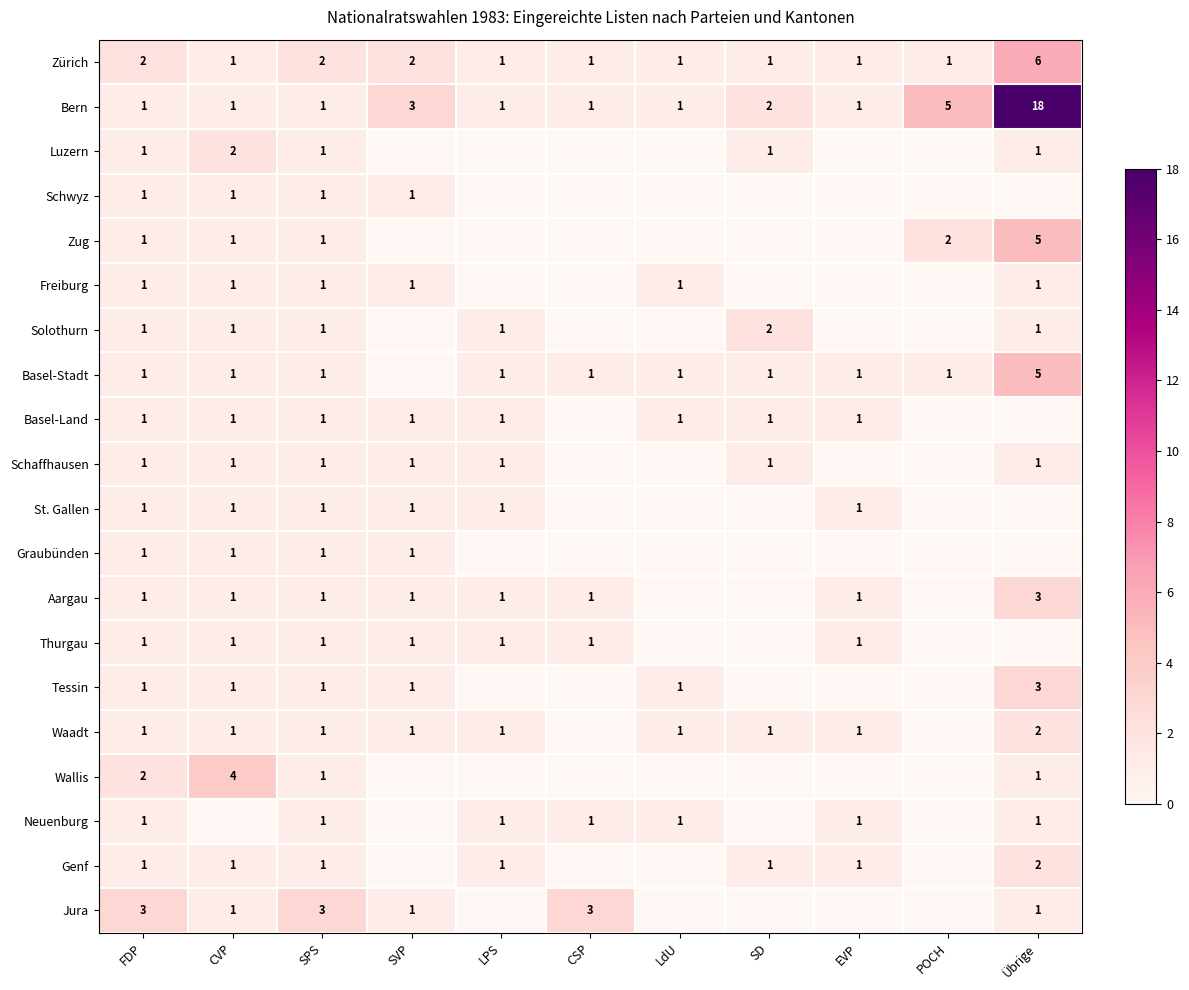

How many Zürich values are between 1 and 2?

10